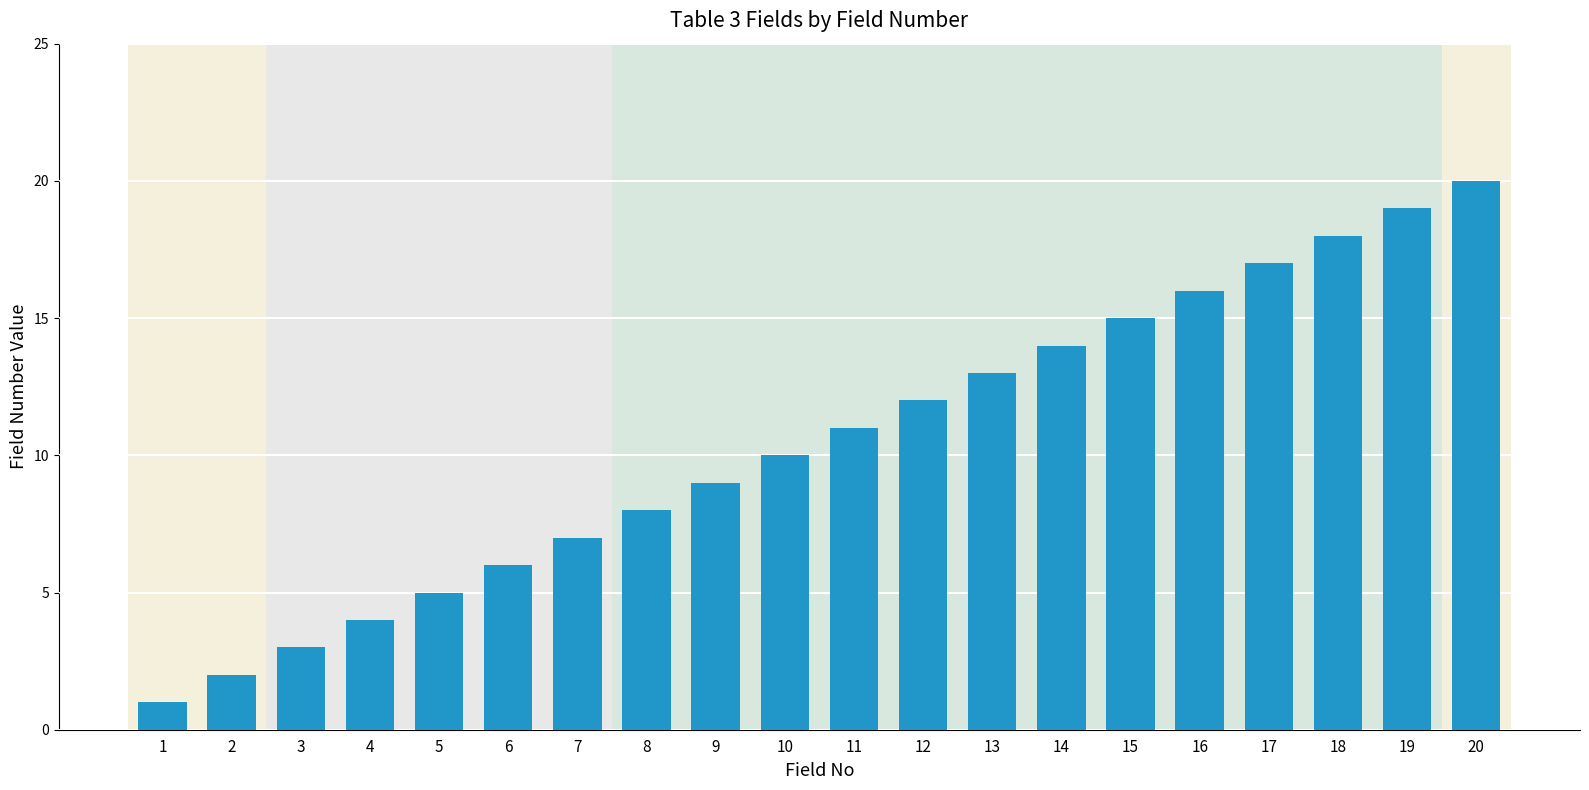

What is the value of the 13th bar from the left?

13